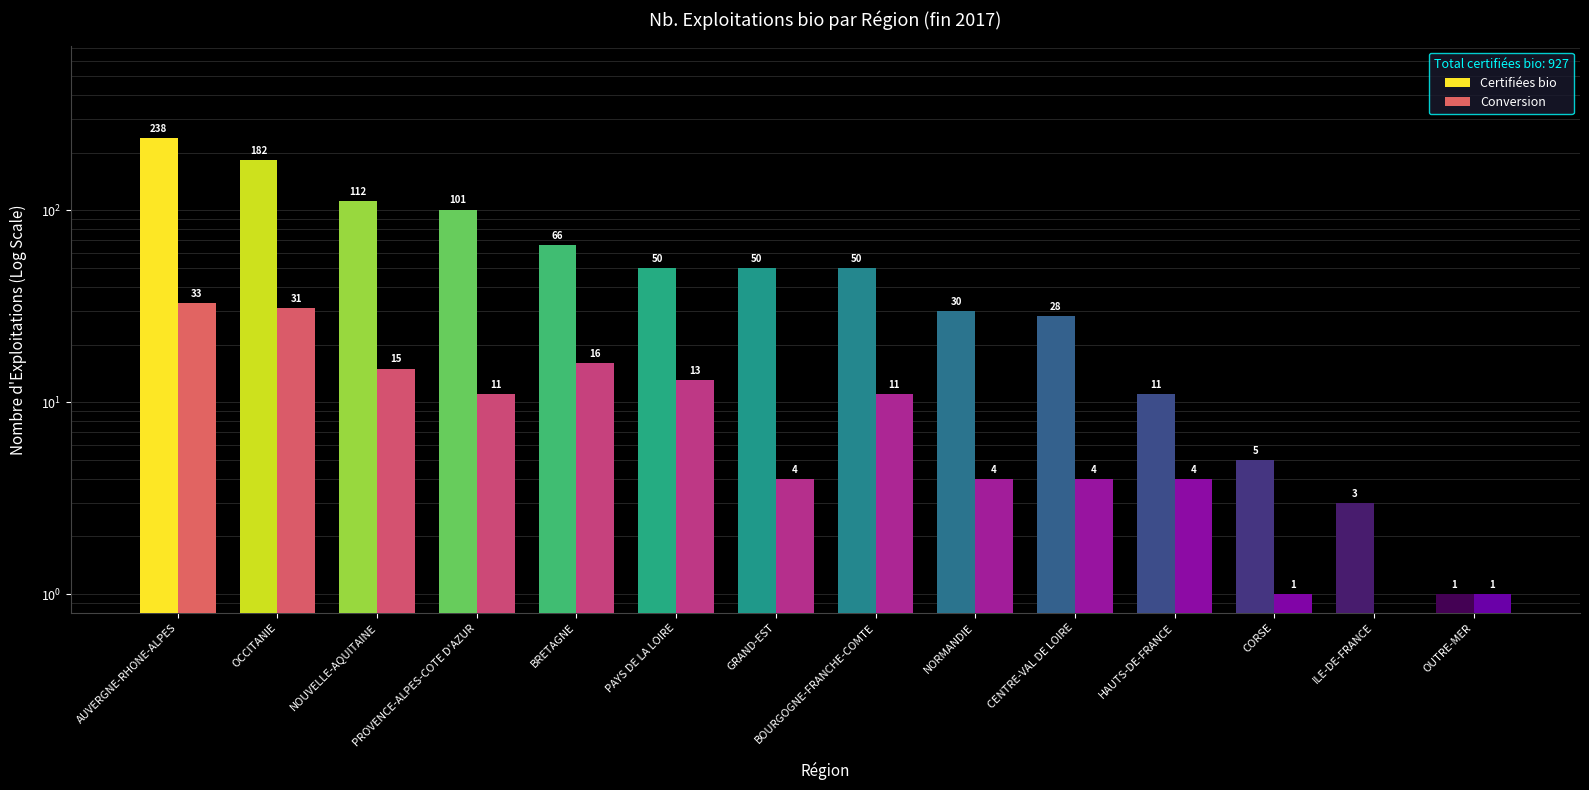

What is the spread (max minus min) of values at PAYS DE LA LOIRE?

37